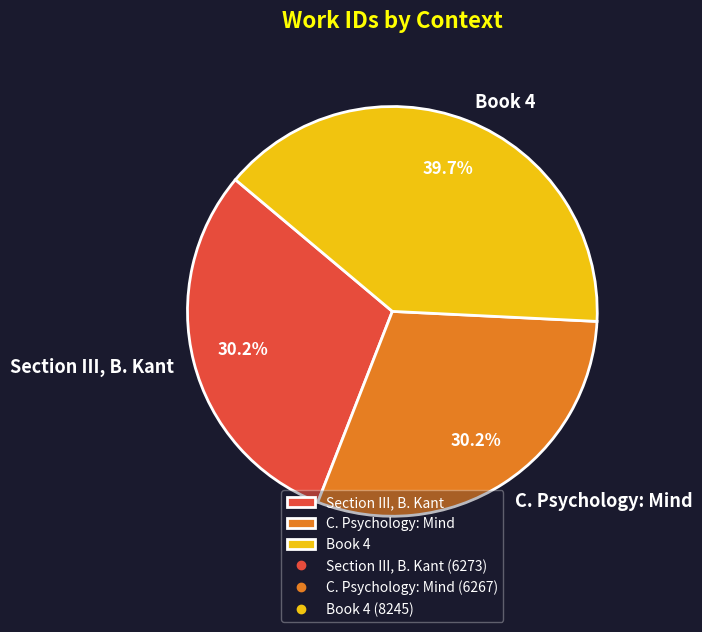

Is it true that Section III, B. Kant is 30% of the pie?

True